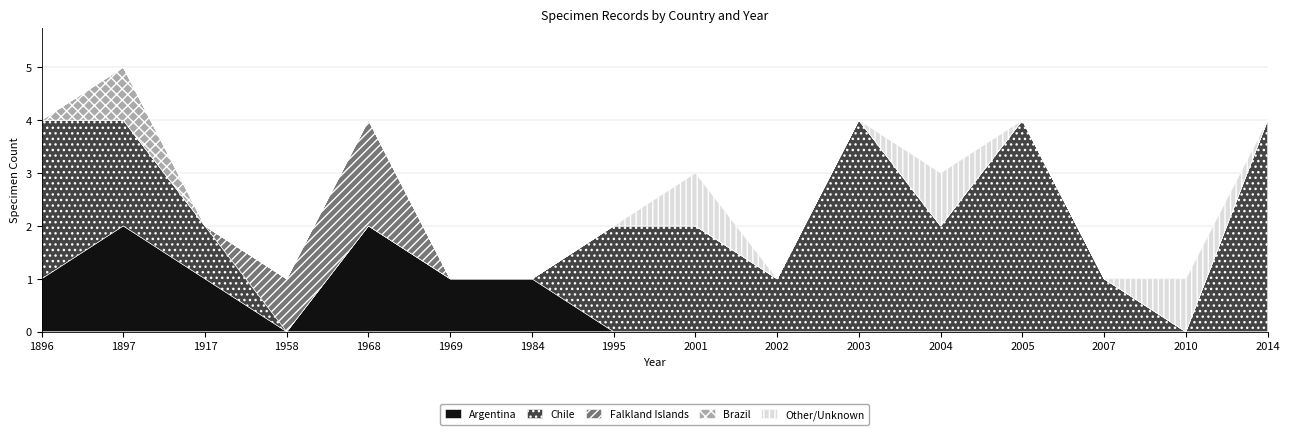

True or false: Falkland Islands and Brazil intersect in this chart.

False